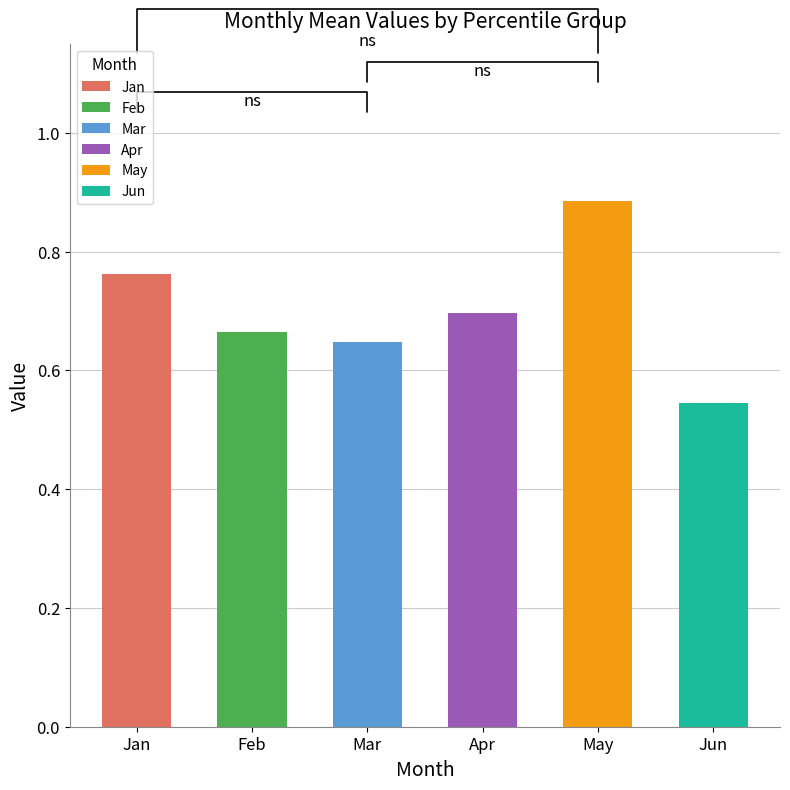

Does the chart contain stacked bars?

No